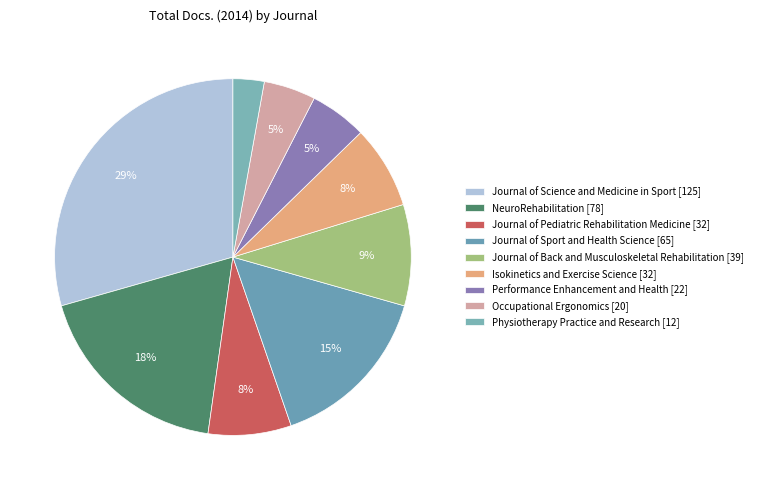

Which has a higher value, Physiotherapy Practice and Research or Performance Enhancement and Health?

Performance Enhancement and Health